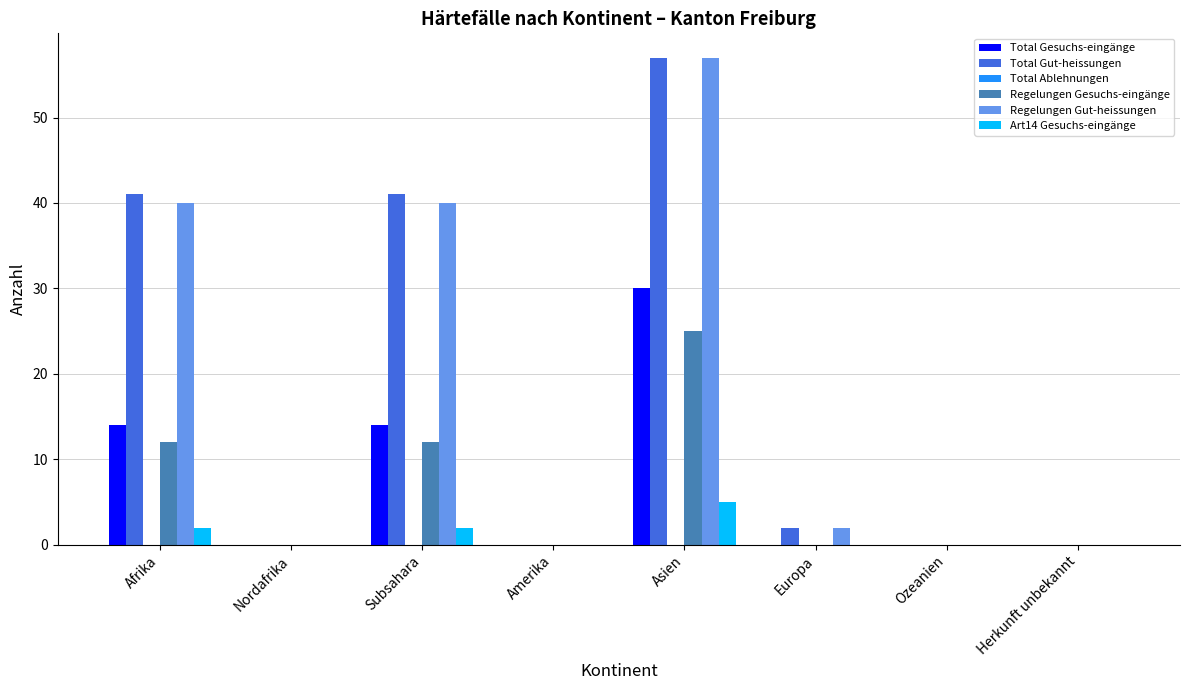

How many groups of bars are there?

8